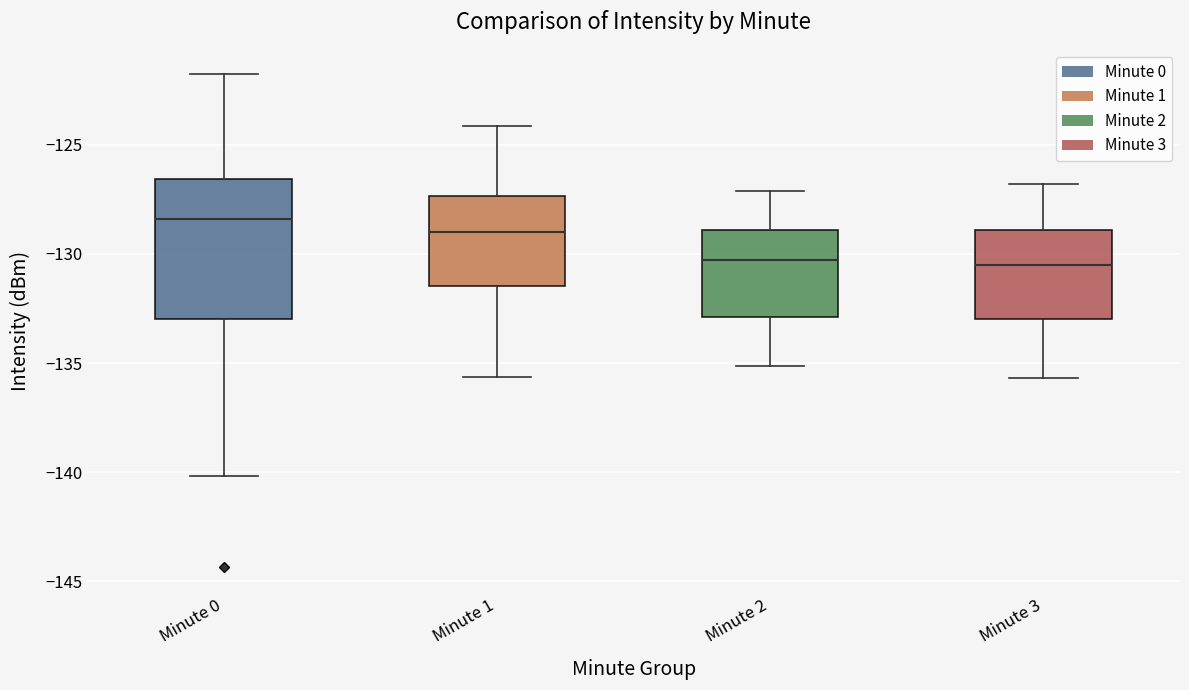

Which box has the highest median line?

Minute 0